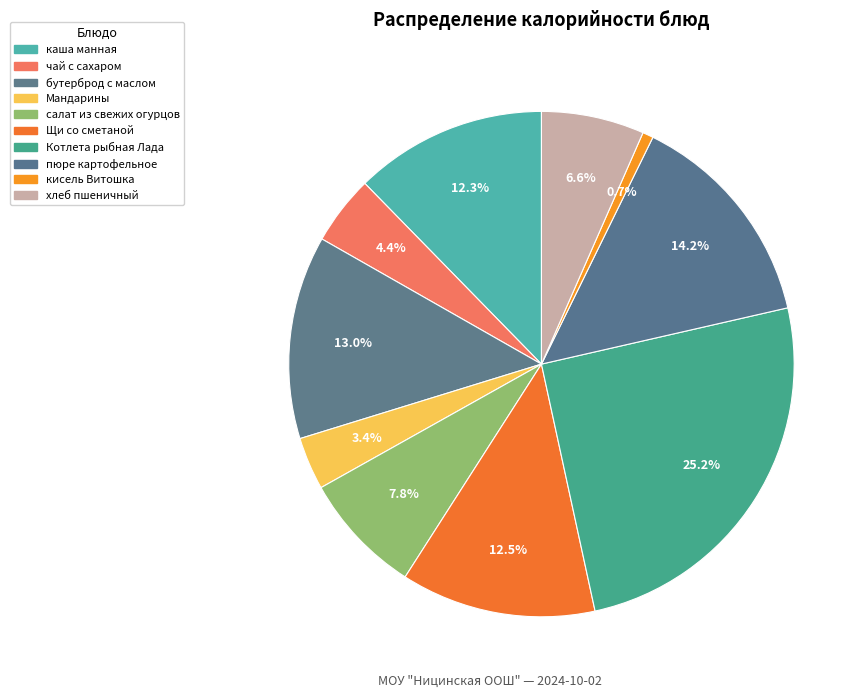

Rank the categories by value from highest to lowest.

Котлета рыбная Лада, пюре картофельное, бутерброд с маслом, Щи со сметаной, каша манная, салат из свежих огурцов, хлеб пшеничный, чай с сахаром, Мандарины, кисель Витошка